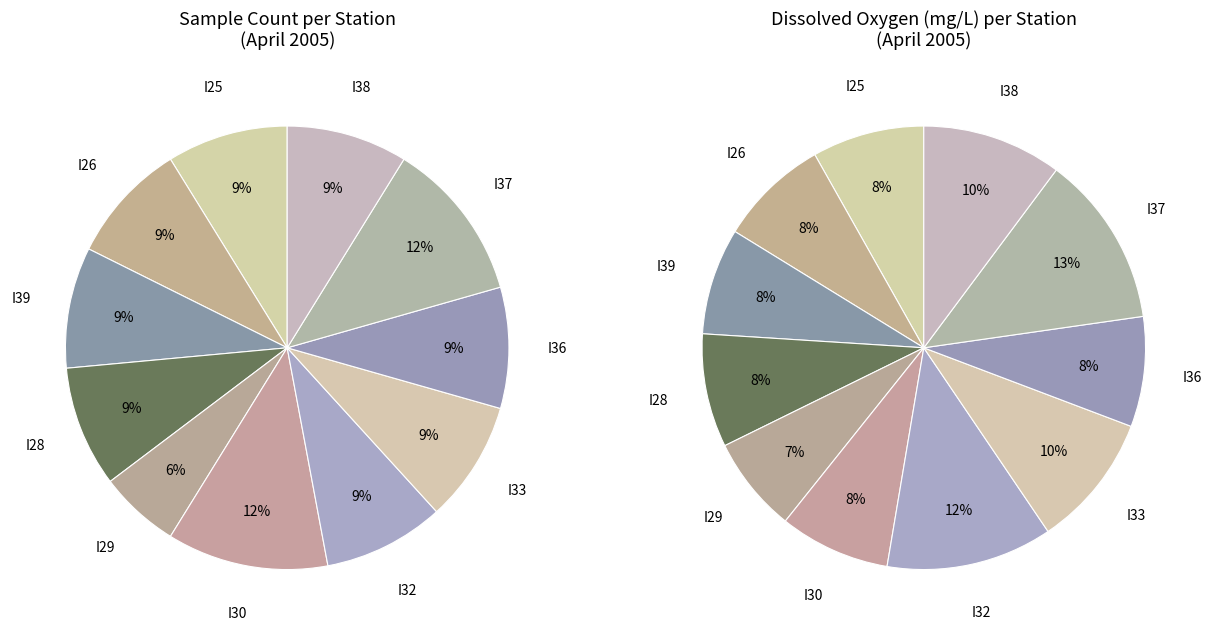

To the nearest percent, what percentage of the pie is I28?

9%